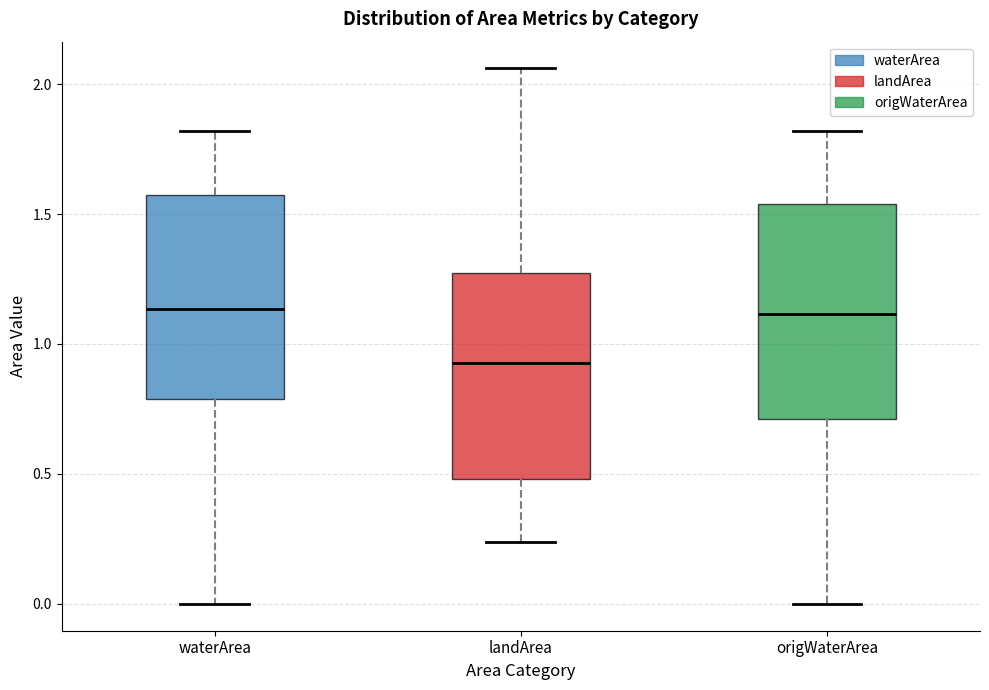

Reading left to right, transcribe this box plot: for each box, give where its median line is, the range the box spans, and where its two whiskers end, as read against the y-axis. The values are not printed on the chart, so give them approximately, as read against the axis.

waterArea: median 1.15, box 0.80 to 1.55, whiskers 0.00 to 1.80
landArea: median 0.95, box 0.50 to 1.25, whiskers 0.25 to 2.05
origWaterArea: median 1.10, box 0.70 to 1.55, whiskers 0.00 to 1.80